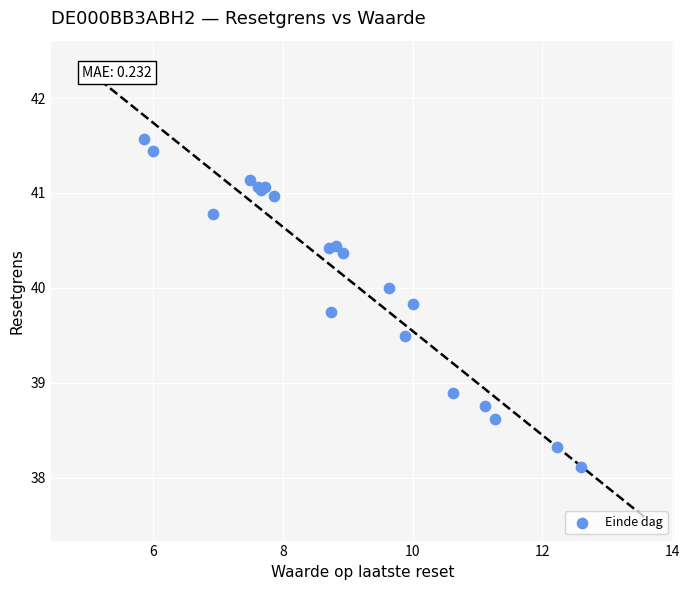

What Y value in the scatter plot is closest to 39?

38.9